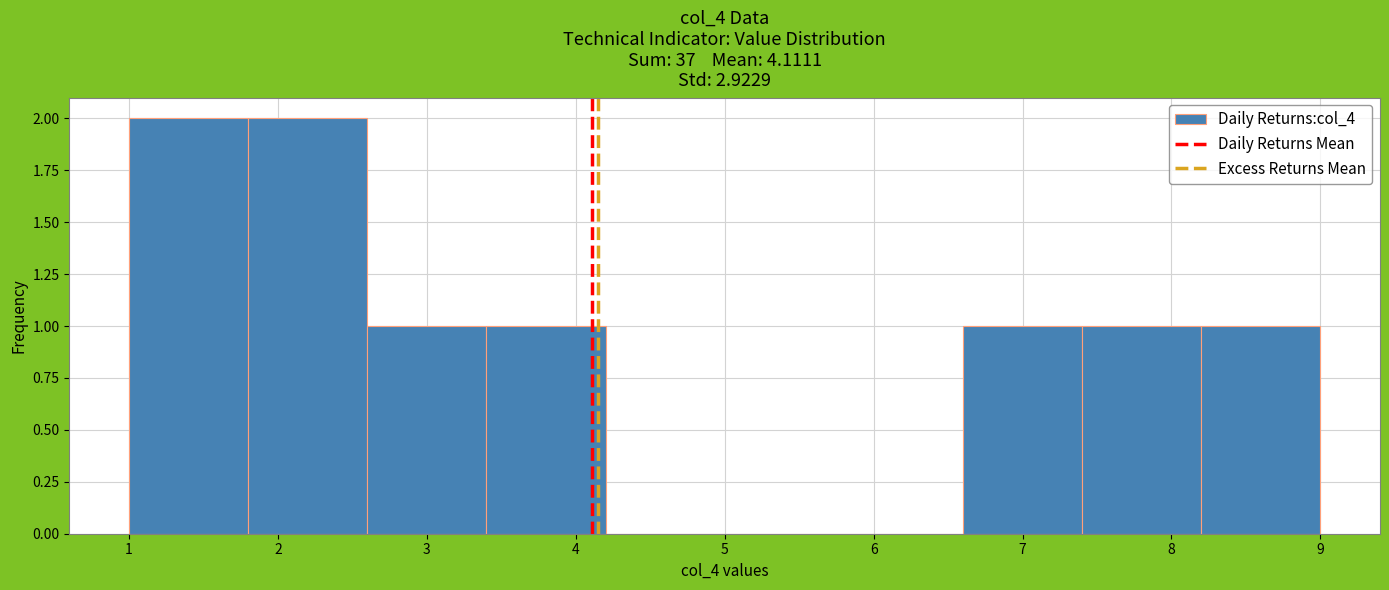

Reading left to right, list every bar in this chart as the range it spans on the x-axis followed by its height. The values are not printed on the chart, so give them approximately, as read against the axis.

1.0 to 1.8: 2
1.8 to 2.6: 2
2.6 to 3.4: 1
3.4 to 4.2: 1
4.2 to 5.0: 0
5.0 to 5.8: 0
5.8 to 6.6: 0
6.6 to 7.4: 1
7.4 to 8.2: 1
8.2 to 9.0: 1